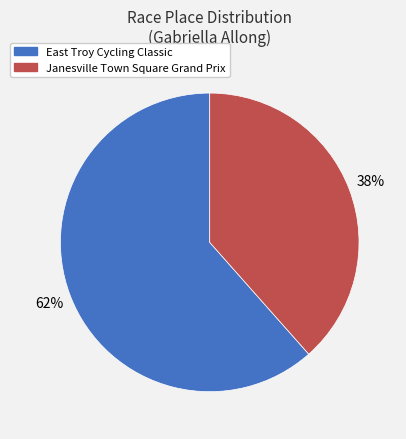

To the nearest percent, what is the combined percentage of East Troy Cycling Classic and Janesville Town Square Grand Prix?

100%